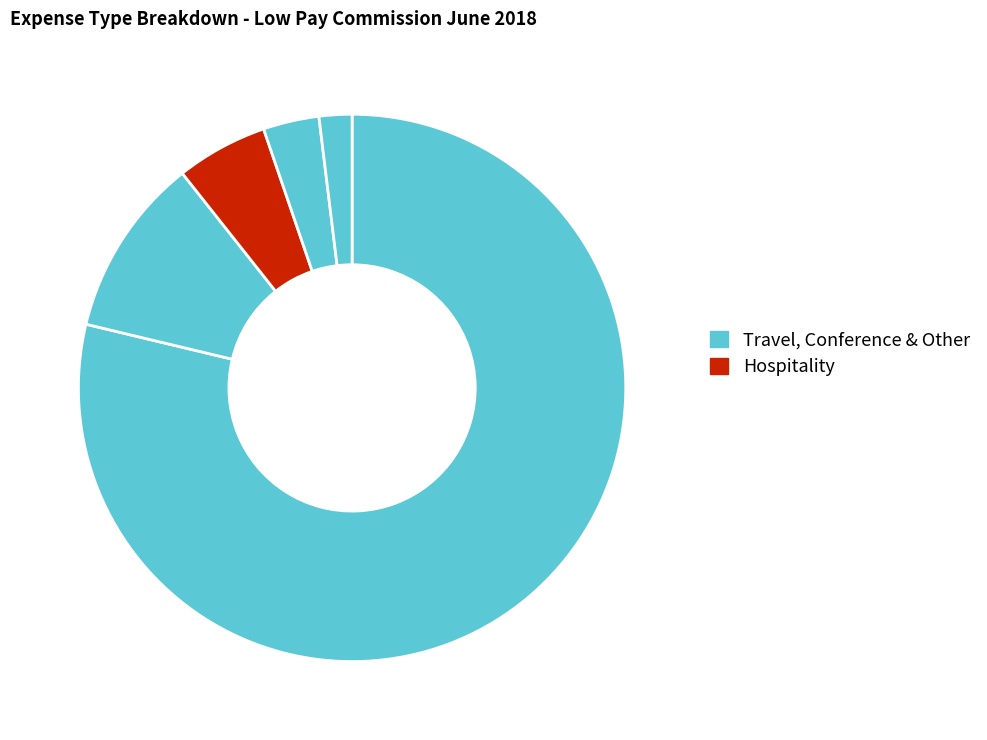

How many segments does this pie chart have?

5